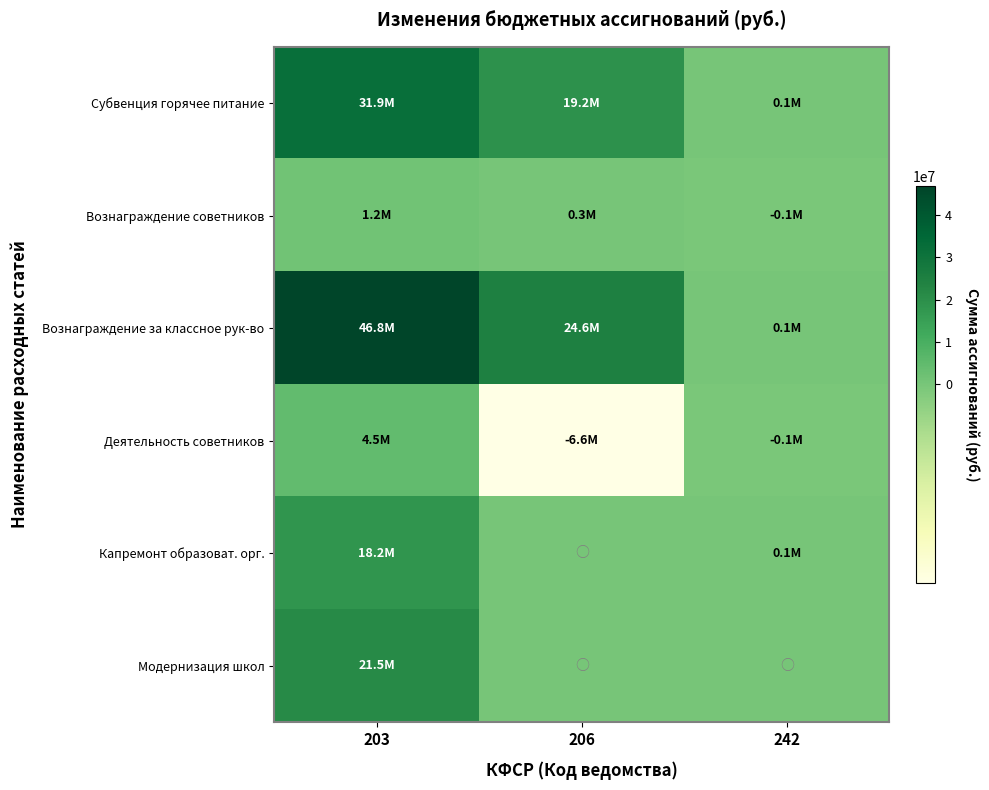

How many series are shown in this chart?

6